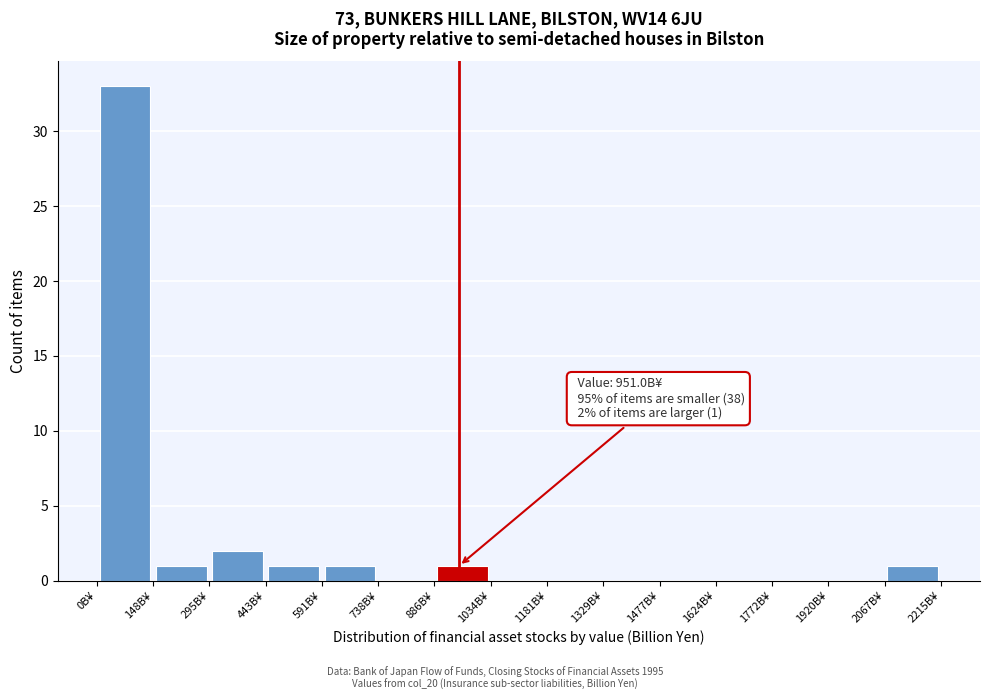

Over which range of the x-axis is the bar tallest?

0 to 140